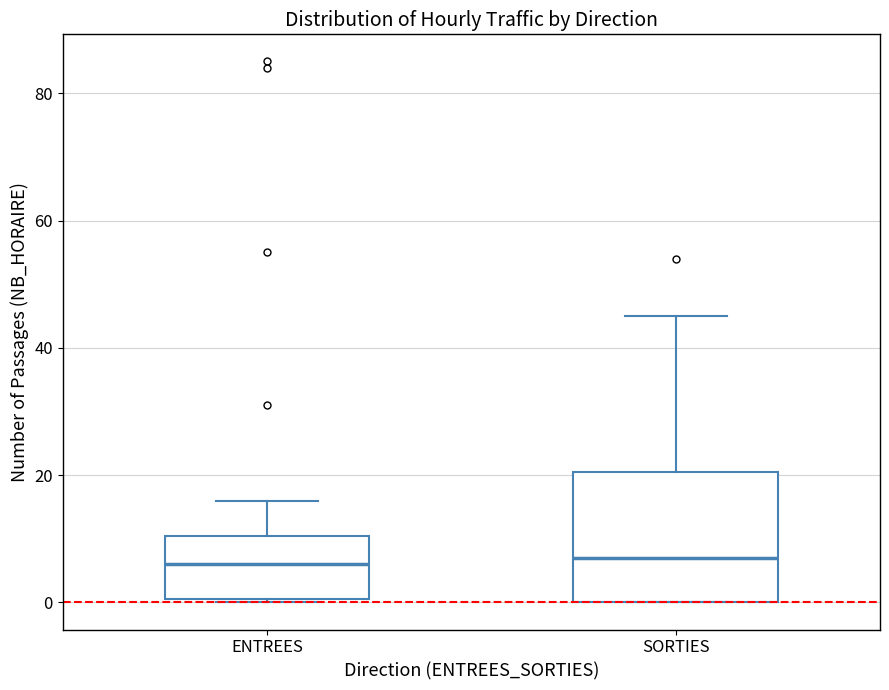

Where does the median line of the box for SORTIES sit on the y-axis? The values are not printed on the chart, so give them approximately, as read against the axis.

8